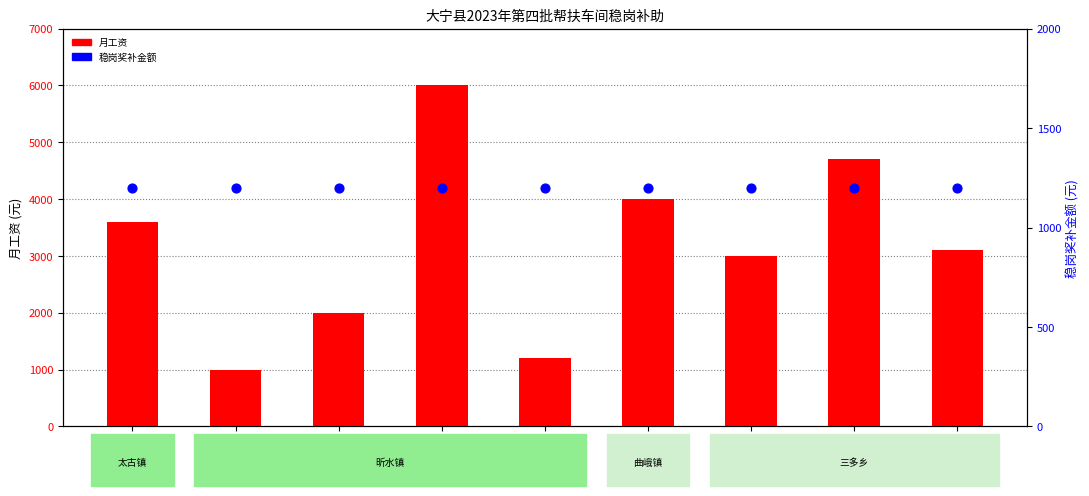

Is the value of 稳岗奖补金额 at 冯胜平 greater than the value of 月工资 at 王会平?

No